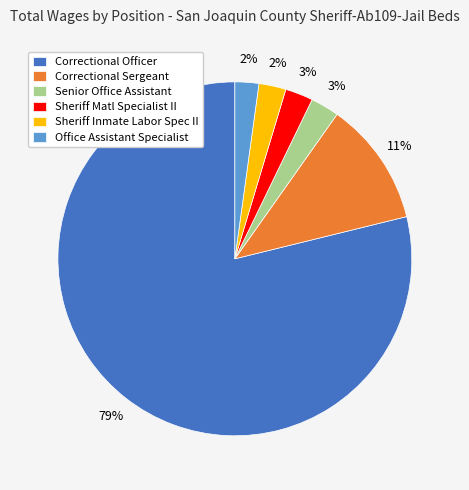

Which has a higher value, Sheriff Matl Specialist II or Correctional Sergeant?

Correctional Sergeant